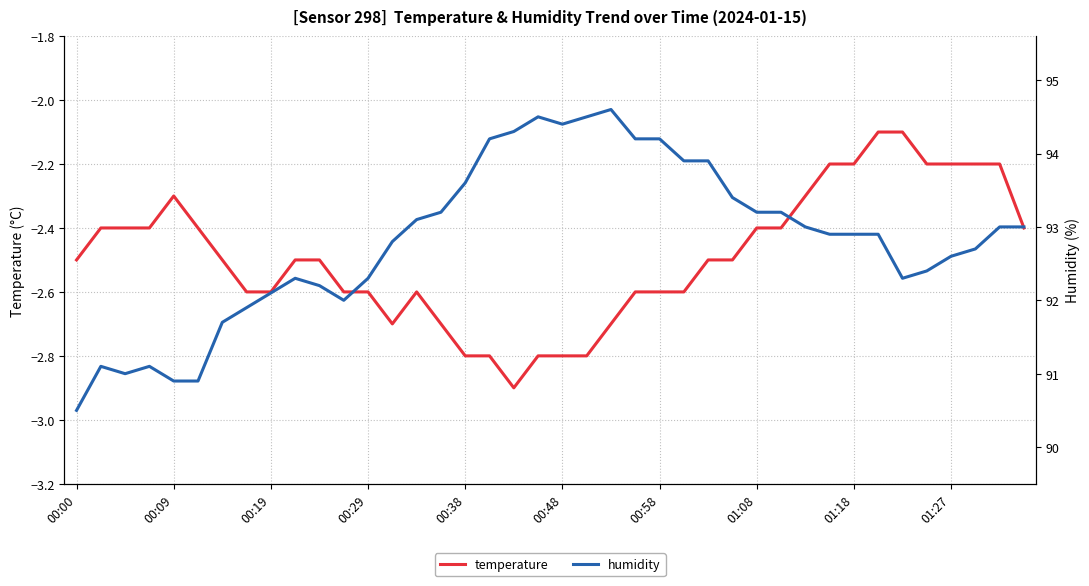

What is the sum of all humidity values?

3712.9